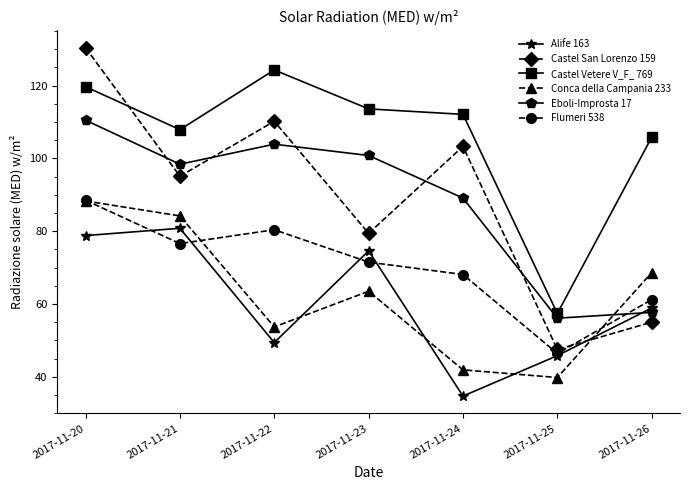

What is the approximate value of Eboli-Improsta 17 at 2017-11-26?

57.7